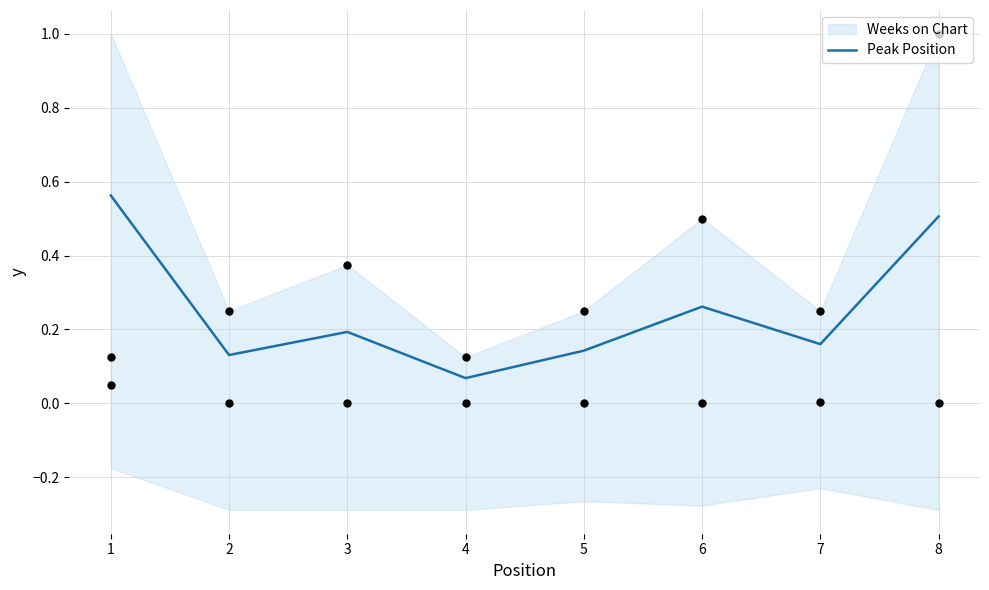

Is it true that Peak Position equals 0.2 at 3?

True